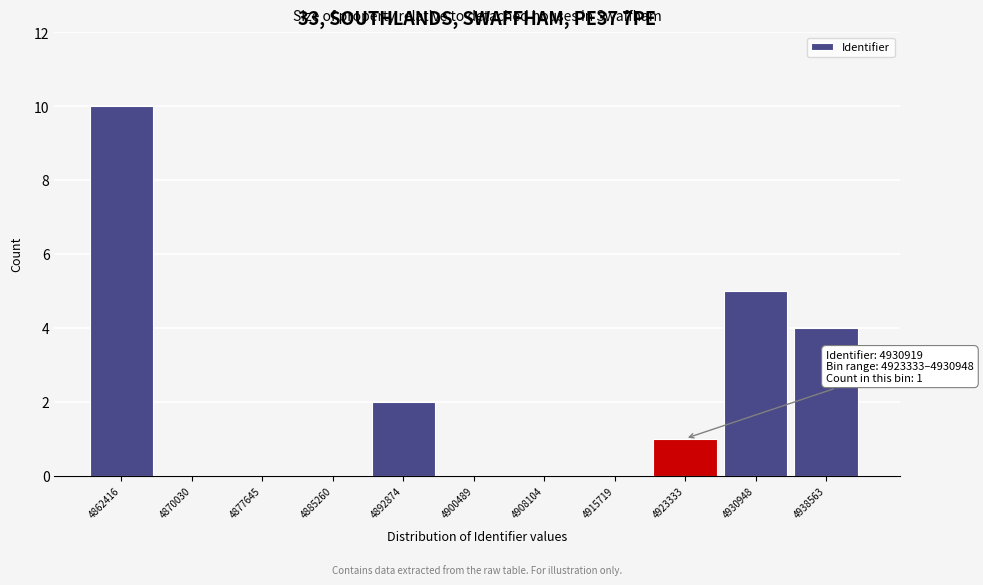

Reading right to left, what are all the values shown in this chart?

4938563=4	4930948=5	4923333=1	4915719=0	4908104=0	4900489=0	4892874=2	4885260=0	4877645=0	4870030=0	4862416=10